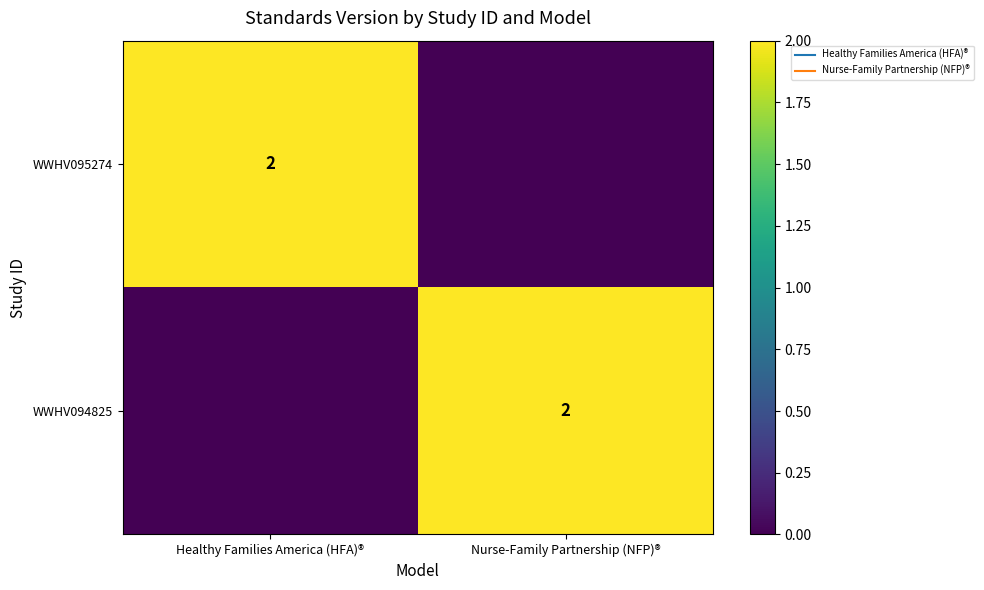

List the labels in order of WWHV094825 value, smallest first.

Healthy Families America (HFA)®, Nurse-Family Partnership (NFP)®